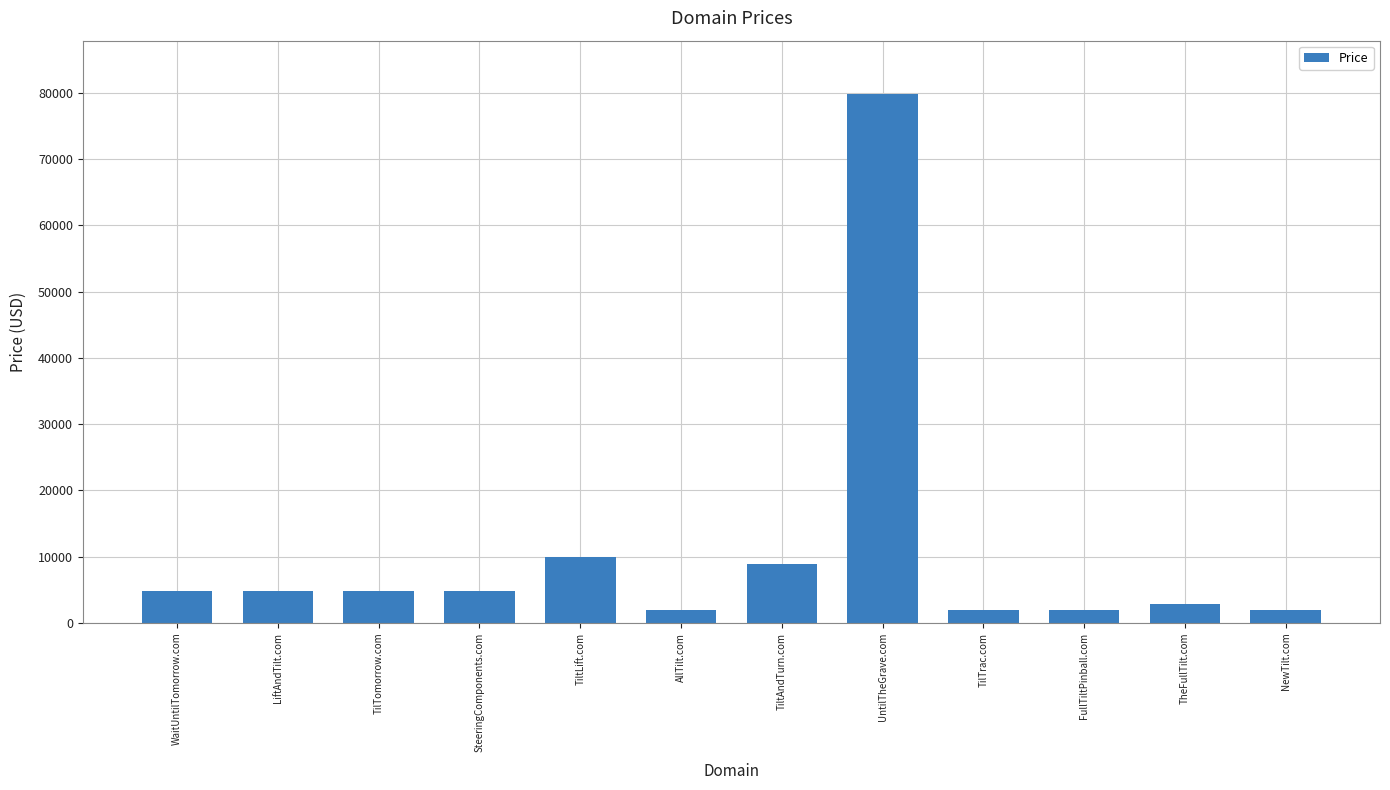

True or false: the data shows 4888 at LiftAndTilt.com.

True